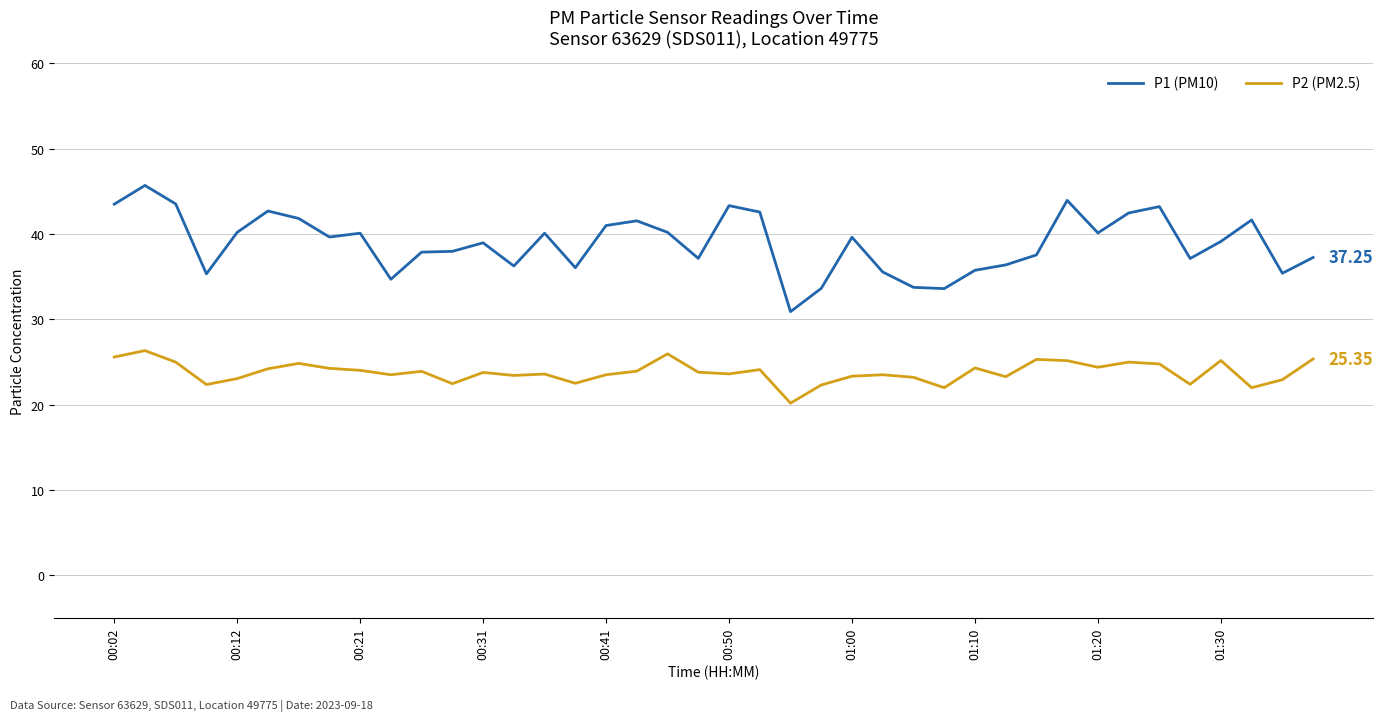

List the series in order of their peak value, highest first.

P1 (PM10), P2 (PM2.5)